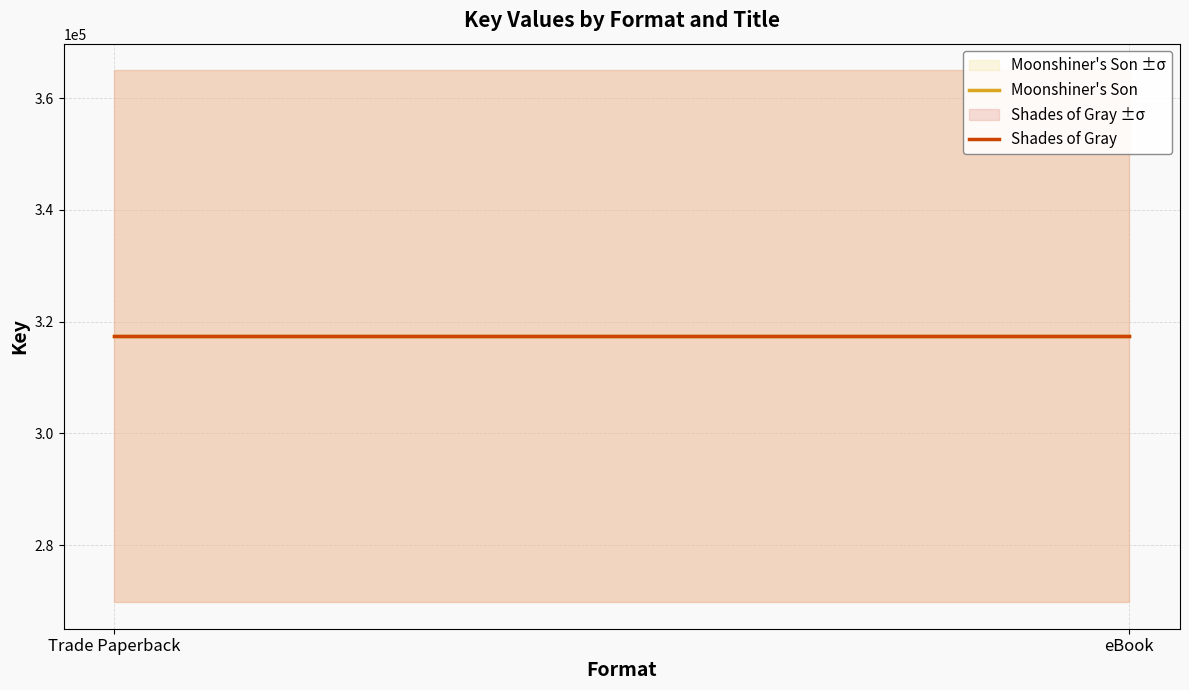

Which series has the widest spread of values?

Moonshiner's Son